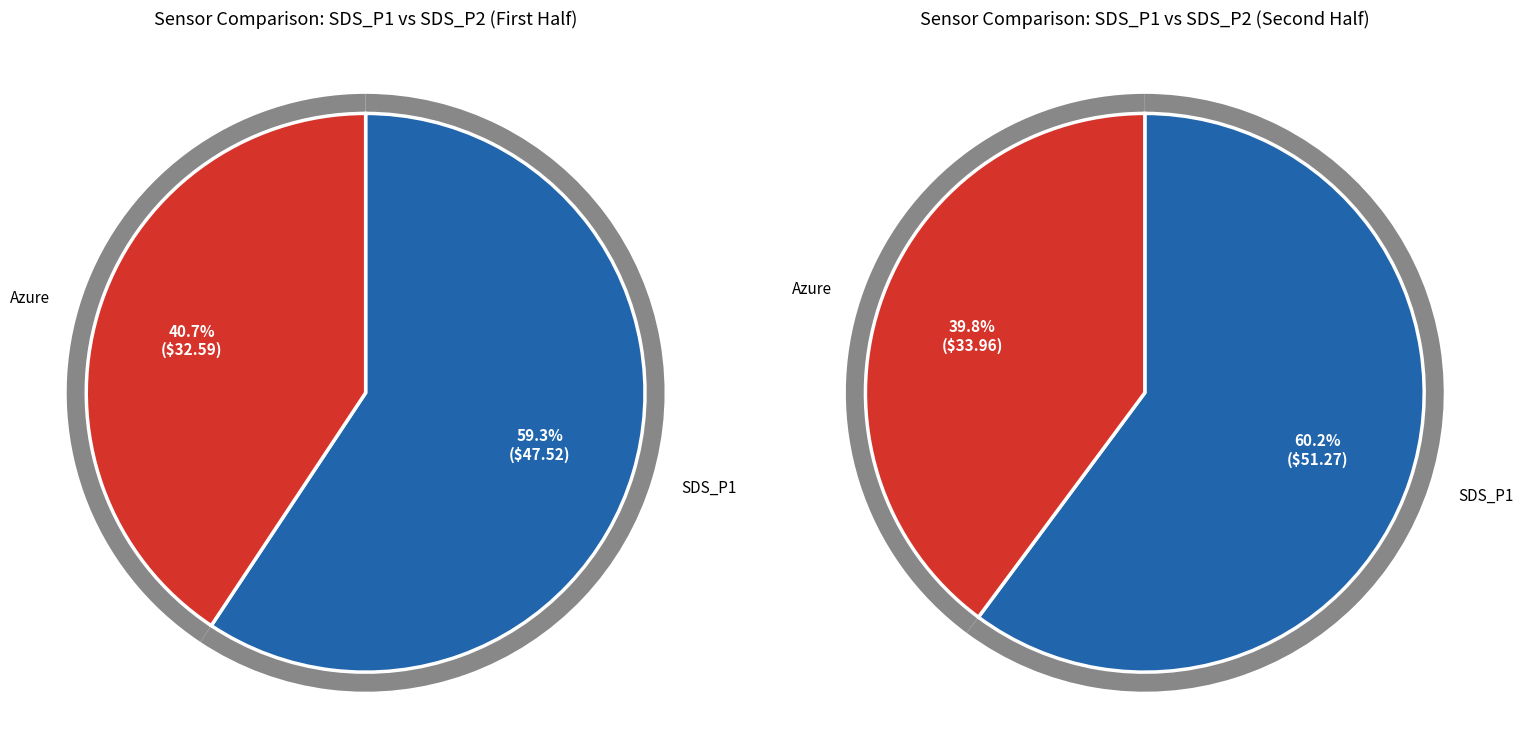

Between 00:06 and 00:18, which series saw the biggest shift?

SDS_P1